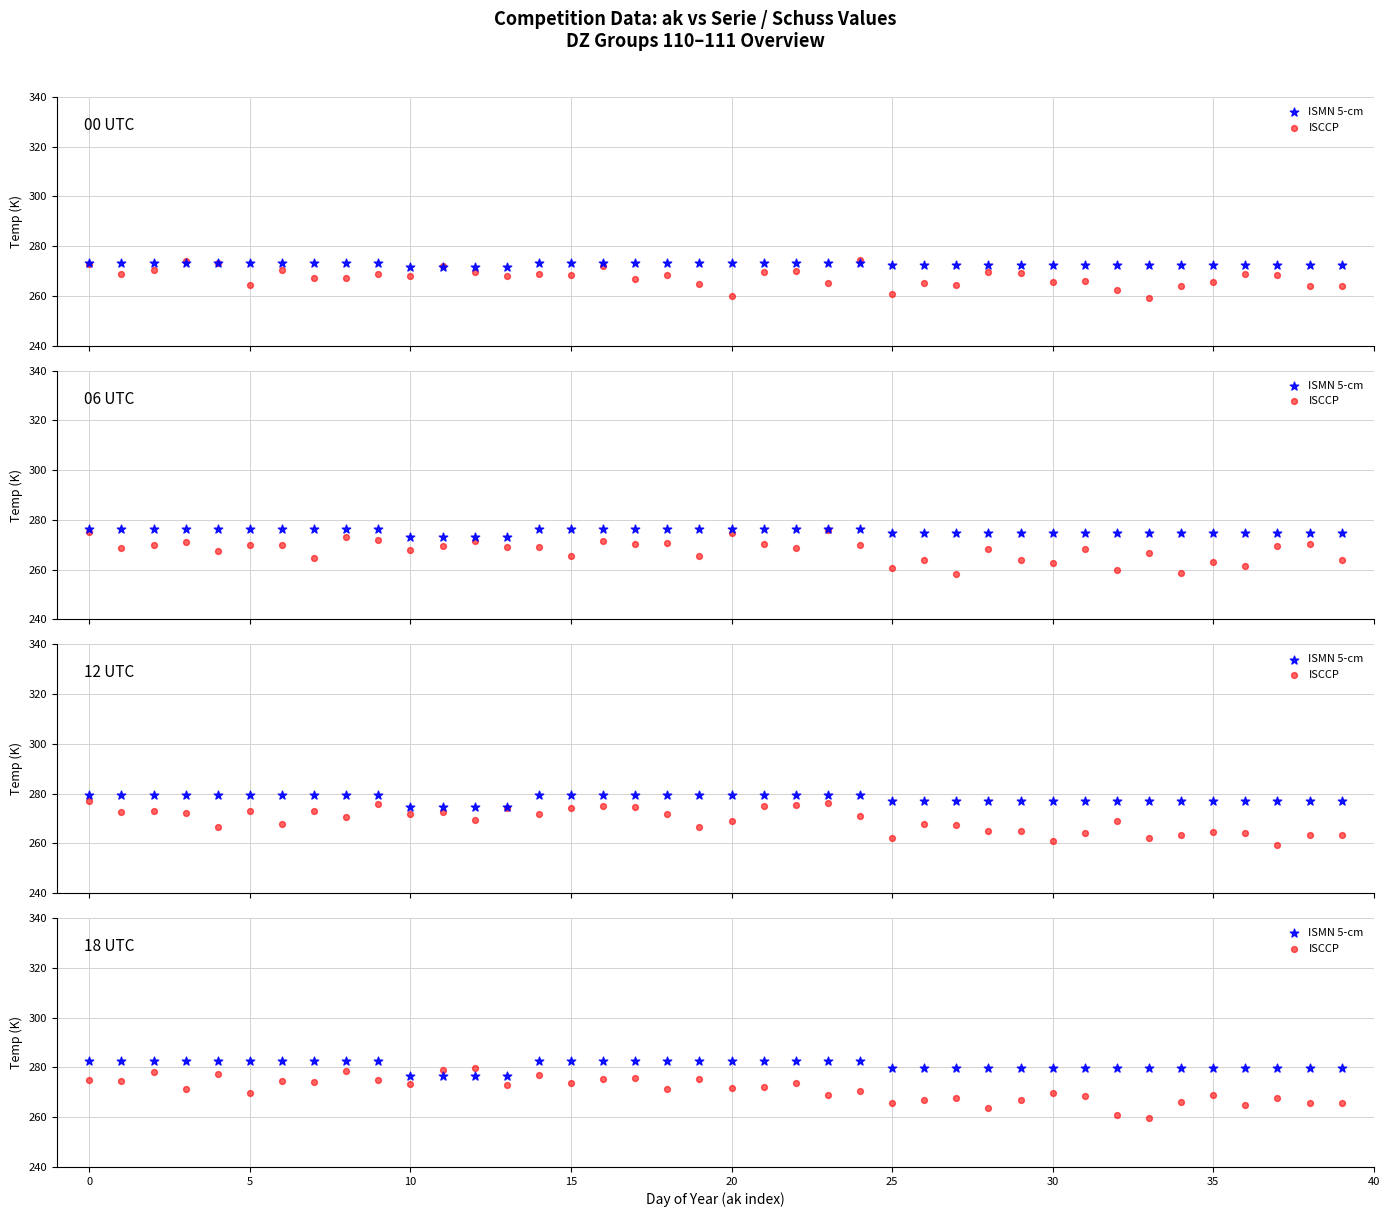

Is the value of ISCCP at 15 greater than the value of ISMN 5-cm at 37?

No